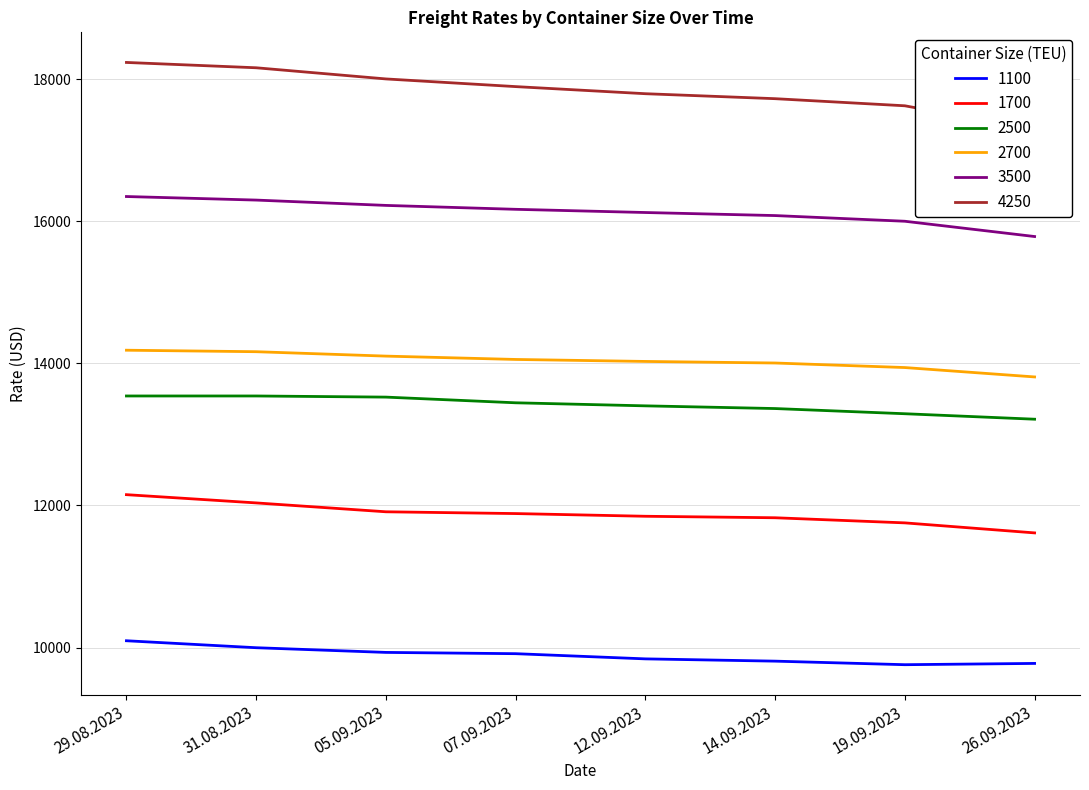

What is the spread (max minus min) of values at 19.09.2023?

7866